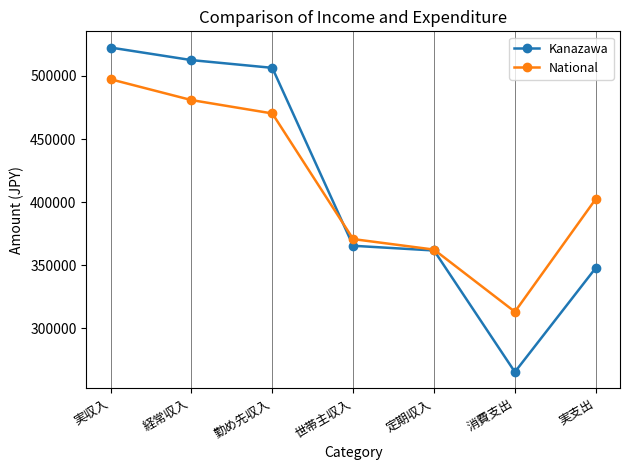

What are all the series names shown in the legend?

Kanazawa, National